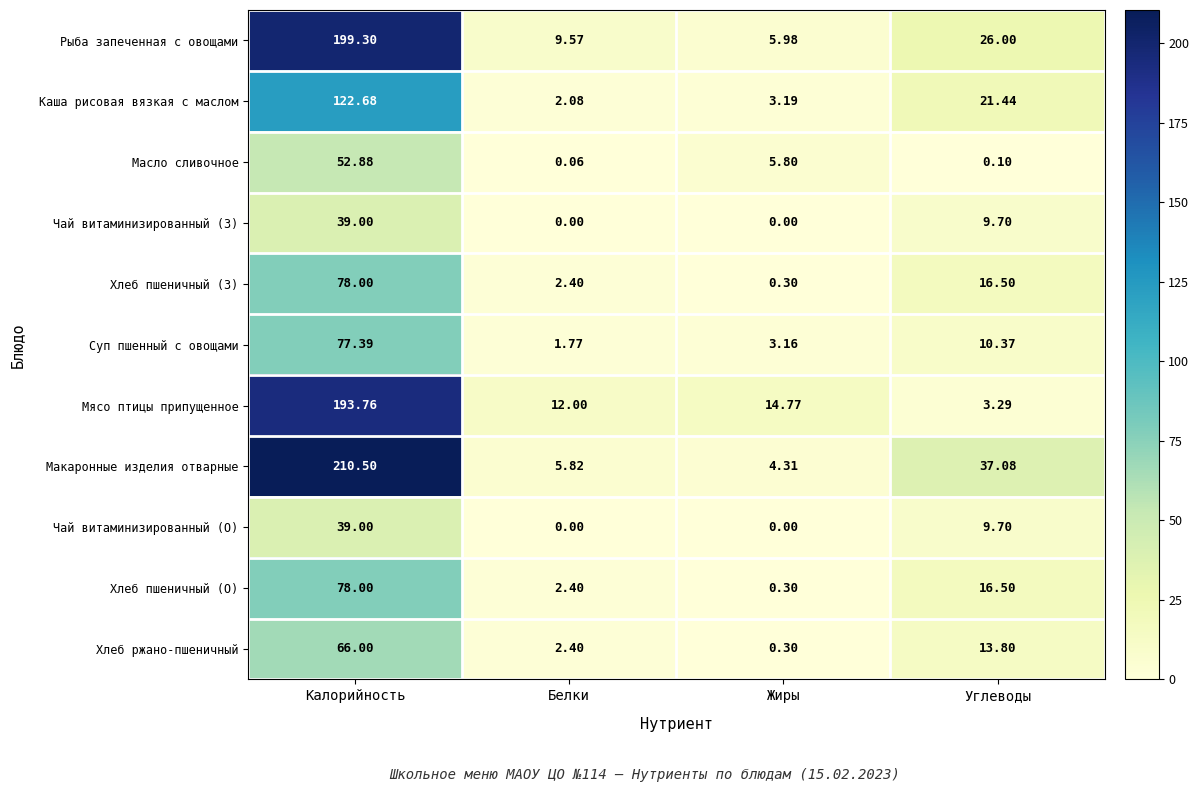

How many data points does each series have?

4